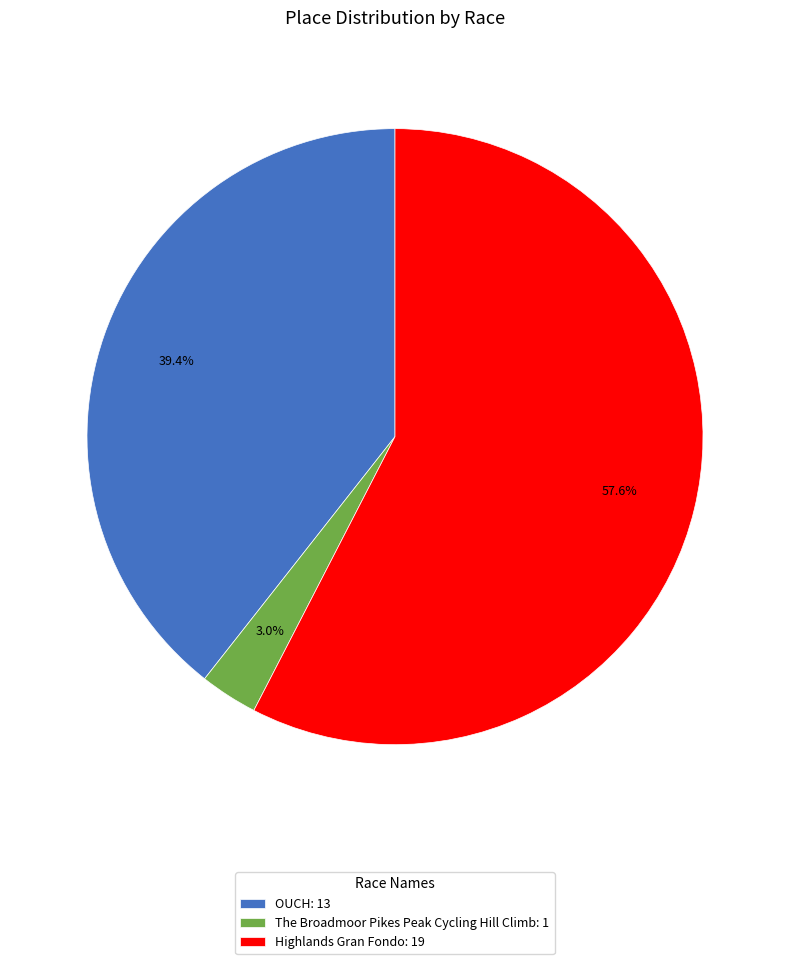

How many slices are in this pie chart?

3